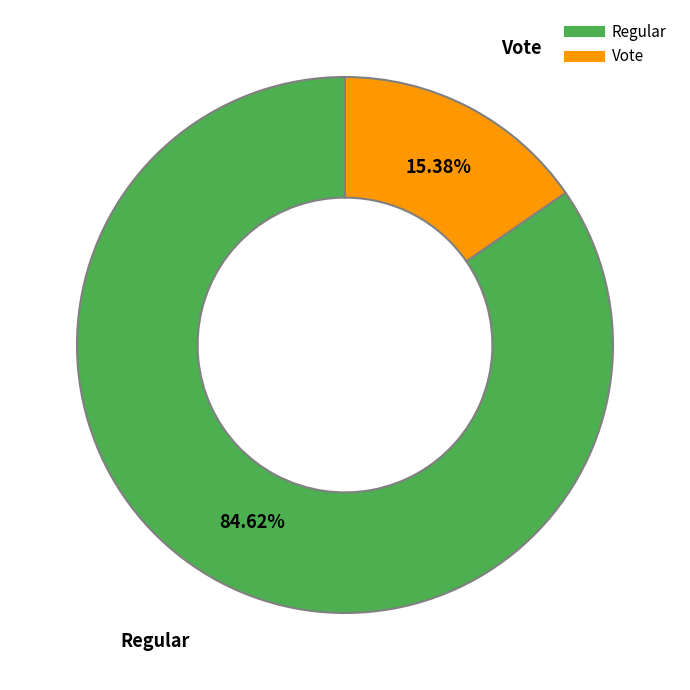

How much of the chart is everything except Vote?

84.6%